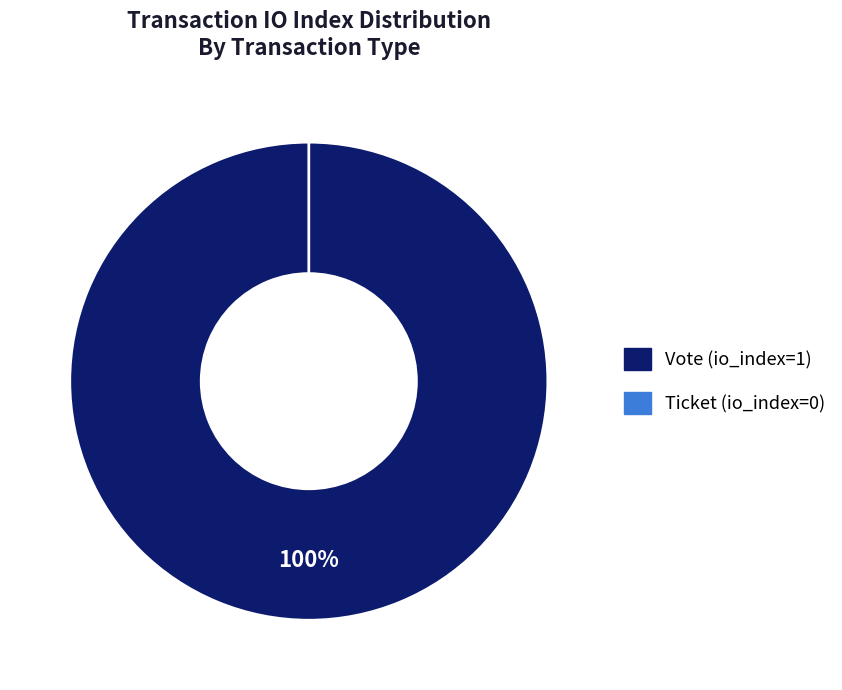

Which slice is the largest?

Vote (io_index=1)